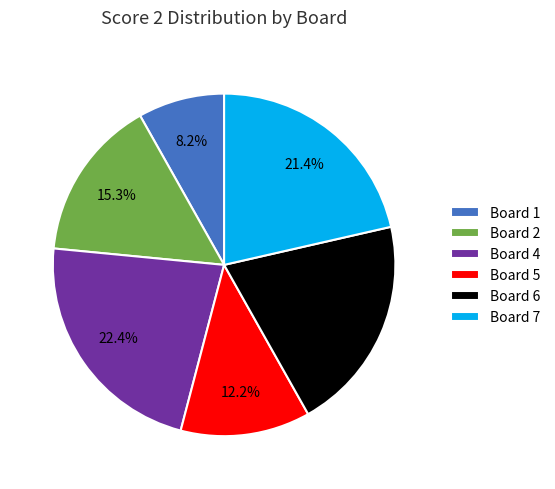

Does Board 7 account for over 50% of the chart?

No